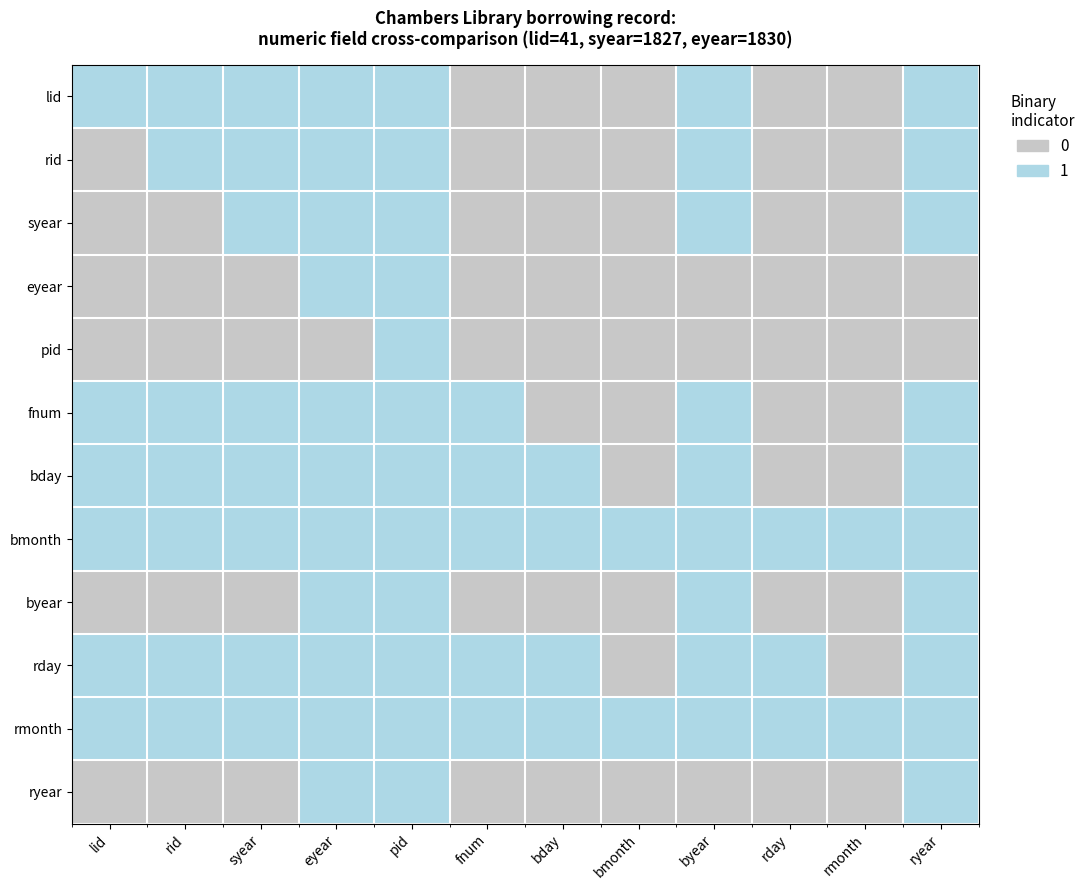

Reading right to left, transcribe all the data shown in this chart.

lid: ryear=1	rmonth=0	rday=0	byear=1	bmonth=0	bday=0	fnum=0	pid=1	eyear=1	syear=1	rid=1	lid=1
rid: ryear=1	rmonth=0	rday=0	byear=1	bmonth=0	bday=0	fnum=0	pid=1	eyear=1	syear=1	rid=1	lid=0
syear: ryear=1	rmonth=0	rday=0	byear=1	bmonth=0	bday=0	fnum=0	pid=1	eyear=1	syear=1	rid=0	lid=0
eyear: ryear=0	rmonth=0	rday=0	byear=0	bmonth=0	bday=0	fnum=0	pid=1	eyear=1	syear=0	rid=0	lid=0
pid: ryear=0	rmonth=0	rday=0	byear=0	bmonth=0	bday=0	fnum=0	pid=1	eyear=0	syear=0	rid=0	lid=0
fnum: ryear=1	rmonth=0	rday=0	byear=1	bmonth=0	bday=0	fnum=1	pid=1	eyear=1	syear=1	rid=1	lid=1
bday: ryear=1	rmonth=0	rday=0	byear=1	bmonth=0	bday=1	fnum=1	pid=1	eyear=1	syear=1	rid=1	lid=1
bmonth: ryear=1	rmonth=1	rday=1	byear=1	bmonth=1	bday=1	fnum=1	pid=1	eyear=1	syear=1	rid=1	lid=1
byear: ryear=1	rmonth=0	rday=0	byear=1	bmonth=0	bday=0	fnum=0	pid=1	eyear=1	syear=0	rid=0	lid=0
rday: ryear=1	rmonth=0	rday=1	byear=1	bmonth=0	bday=1	fnum=1	pid=1	eyear=1	syear=1	rid=1	lid=1
rmonth: ryear=1	rmonth=1	rday=1	byear=1	bmonth=1	bday=1	fnum=1	pid=1	eyear=1	syear=1	rid=1	lid=1
ryear: ryear=1	rmonth=0	rday=0	byear=0	bmonth=0	bday=0	fnum=0	pid=1	eyear=1	syear=0	rid=0	lid=0